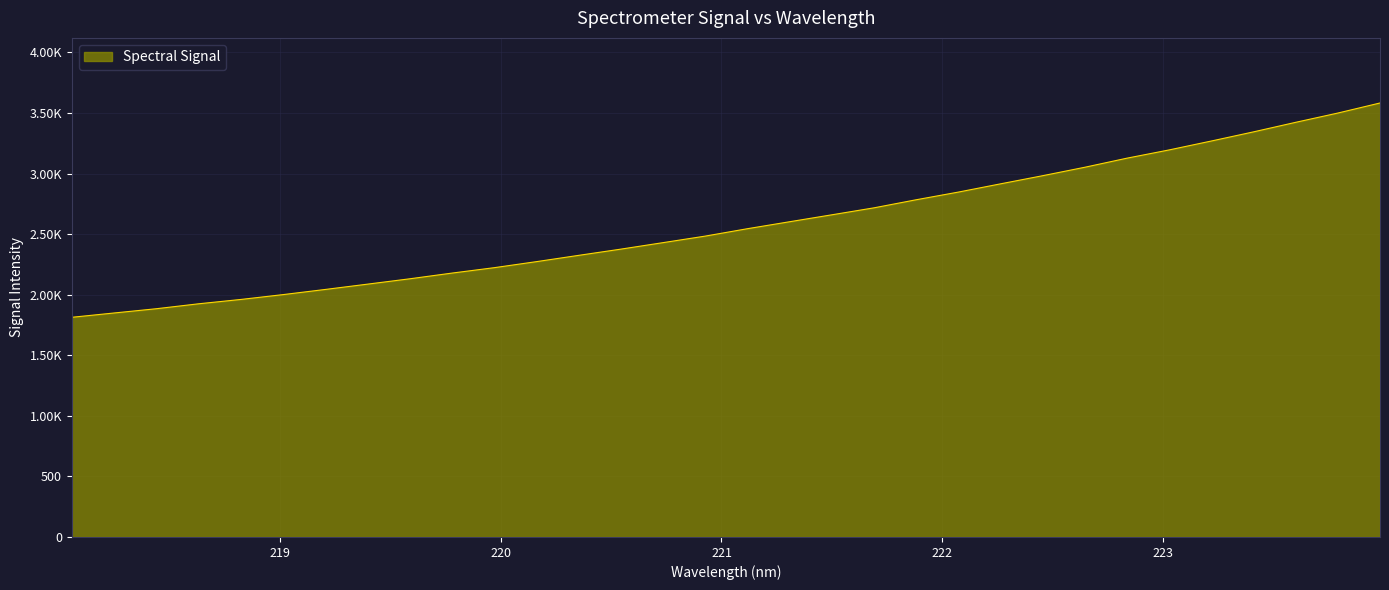

Which category has the highest value across all series?

223.9802